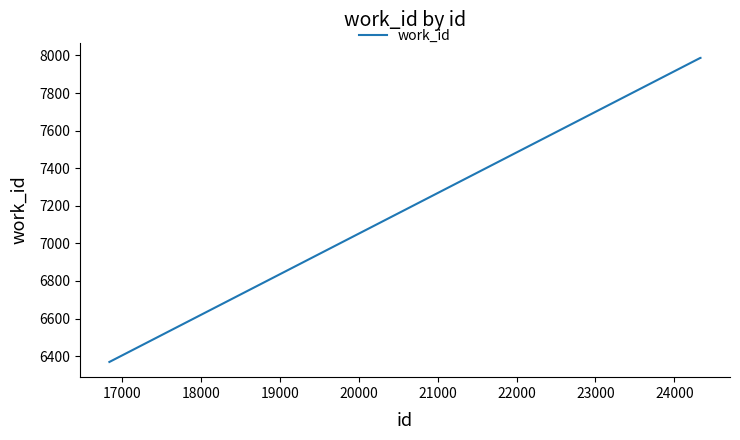

What is the average value?

7448